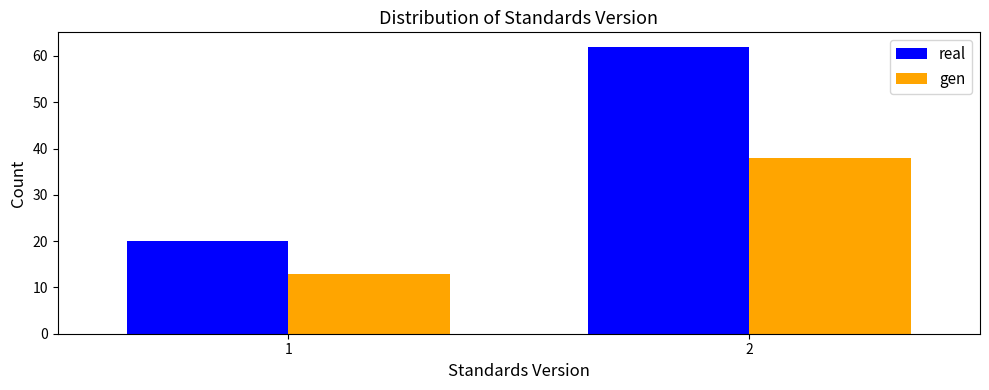

Reading right to left, extract all data points from this chart.

real: 2=62	1=20
gen: 2=38	1=13